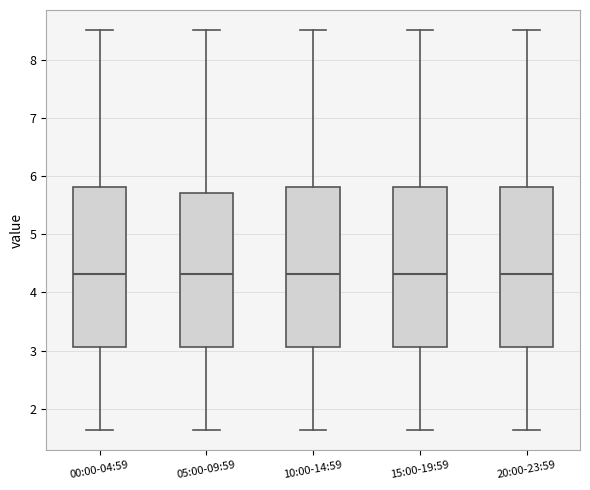

Reading left to right, transcribe this box plot: for each box, give where its median line is, the range the box spans, and where its two whiskers end, as read against the y-axis. The values are not printed on the chart, so give them approximately, as read against the axis.

00:00-04:59: median 4.3, box 3.1 to 5.8, whiskers 1.6 to 8.5
05:00-09:59: median 4.3, box 3.1 to 5.7, whiskers 1.6 to 8.5
10:00-14:59: median 4.3, box 3.1 to 5.8, whiskers 1.6 to 8.5
15:00-19:59: median 4.3, box 3.1 to 5.8, whiskers 1.6 to 8.5
20:00-23:59: median 4.3, box 3.1 to 5.8, whiskers 1.6 to 8.5